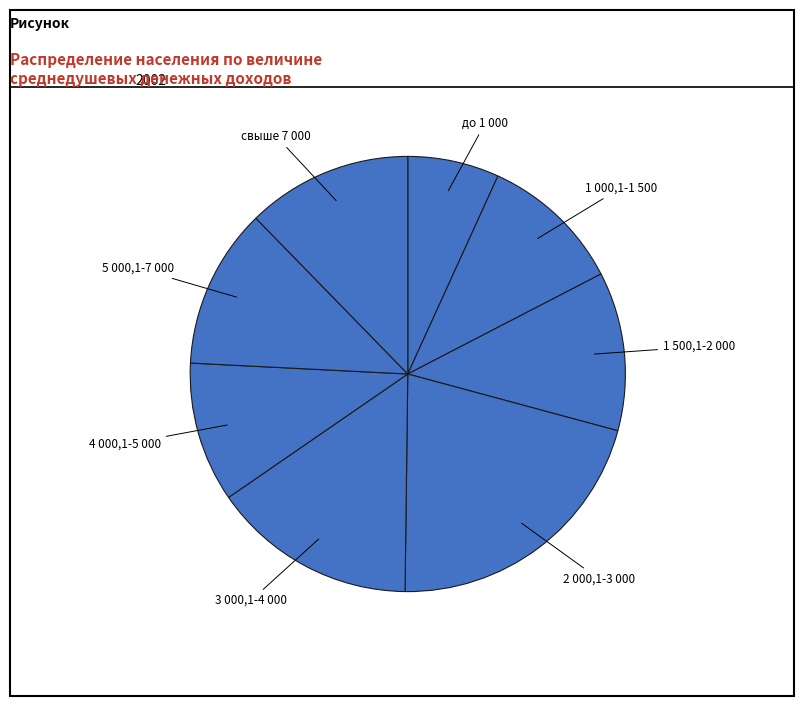

Between 3 000,1-4 000 and 4 000,1-5 000, which is larger?

3 000,1-4 000